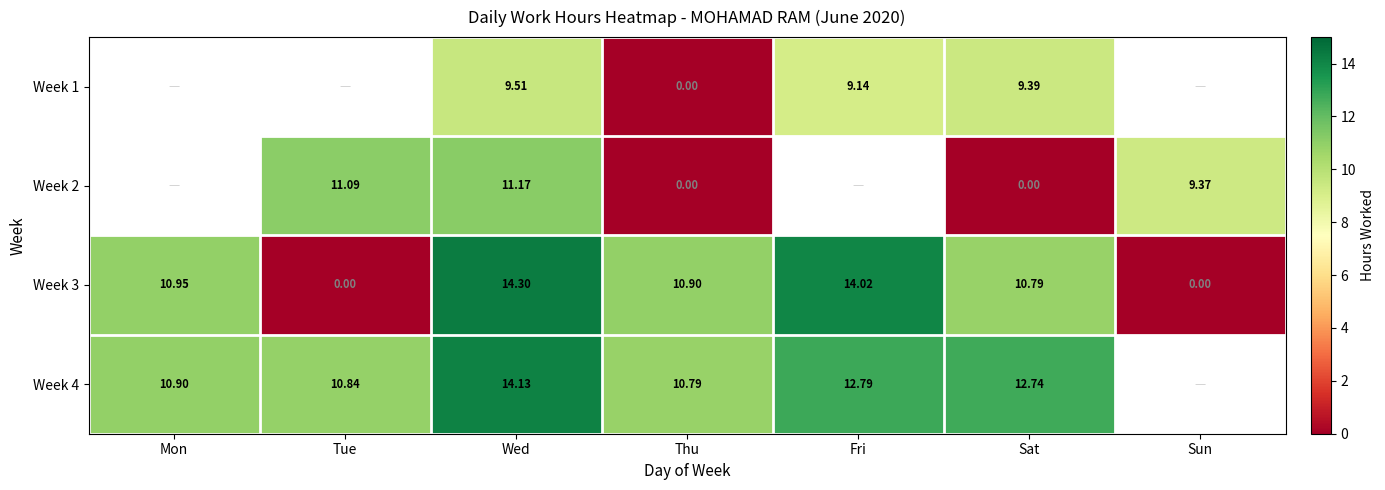

Is the value of Week 3 at Sun greater than the value of Week 4 at Tue?

No